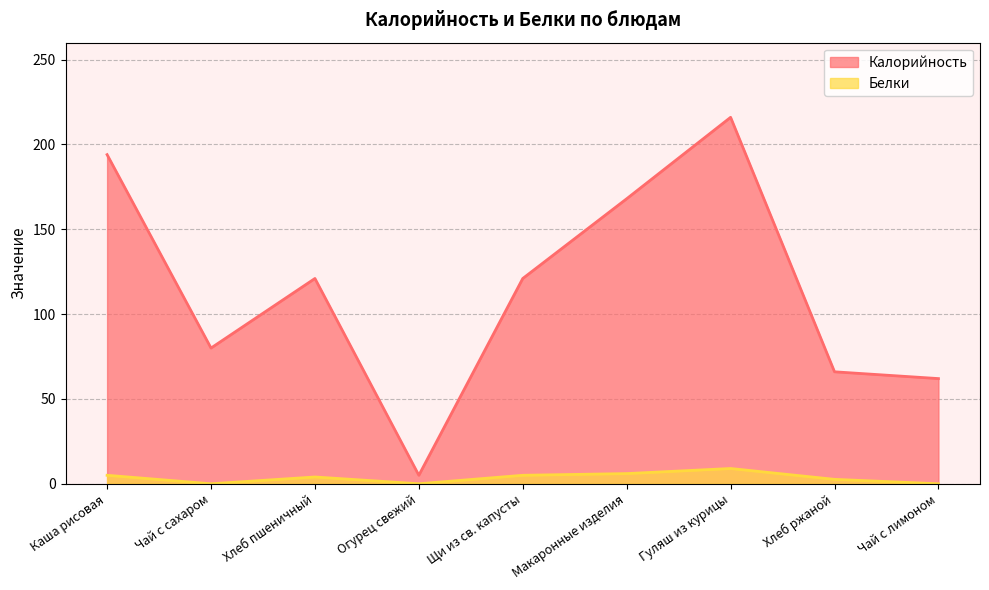

True or false: Калорийность has more than 1 points higher than both neighbors.

True